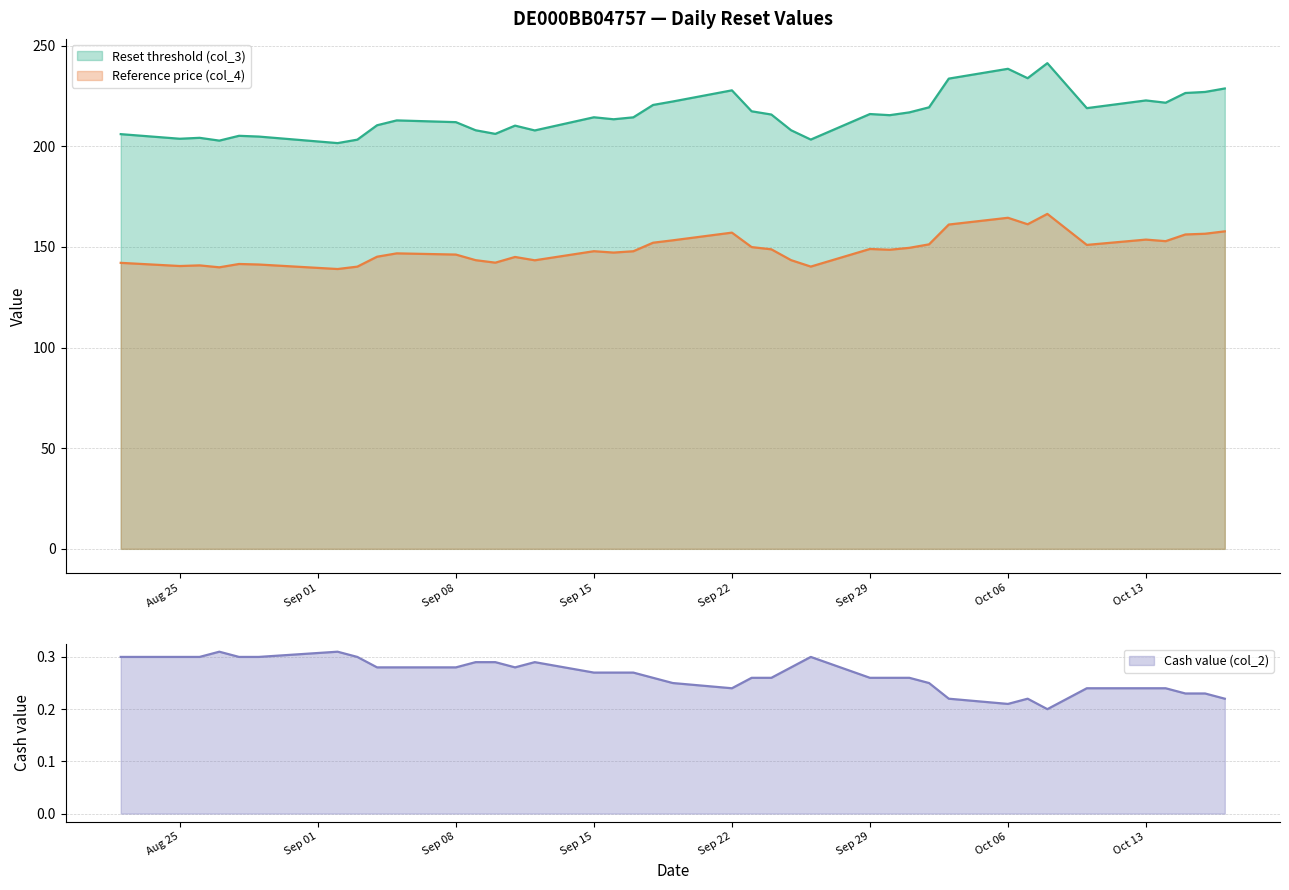

Between 2025-09-04 and 2025-09-16, which series saw the biggest shift?

Reset threshold (col_3)